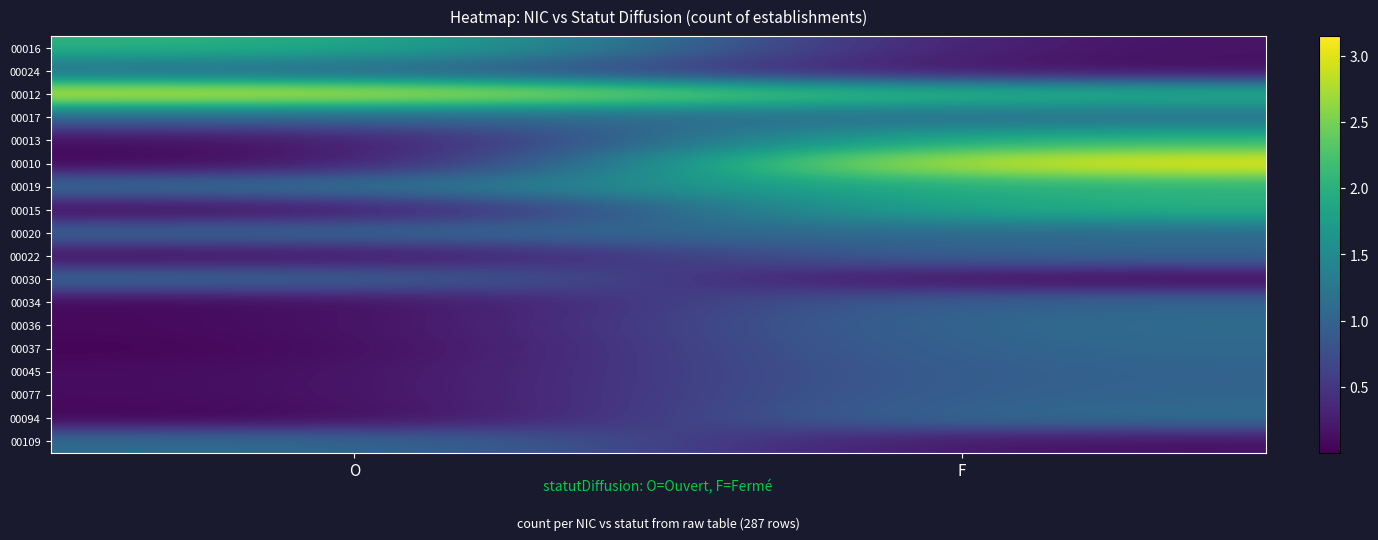

At how many categories does at least one series exceed 0?

2